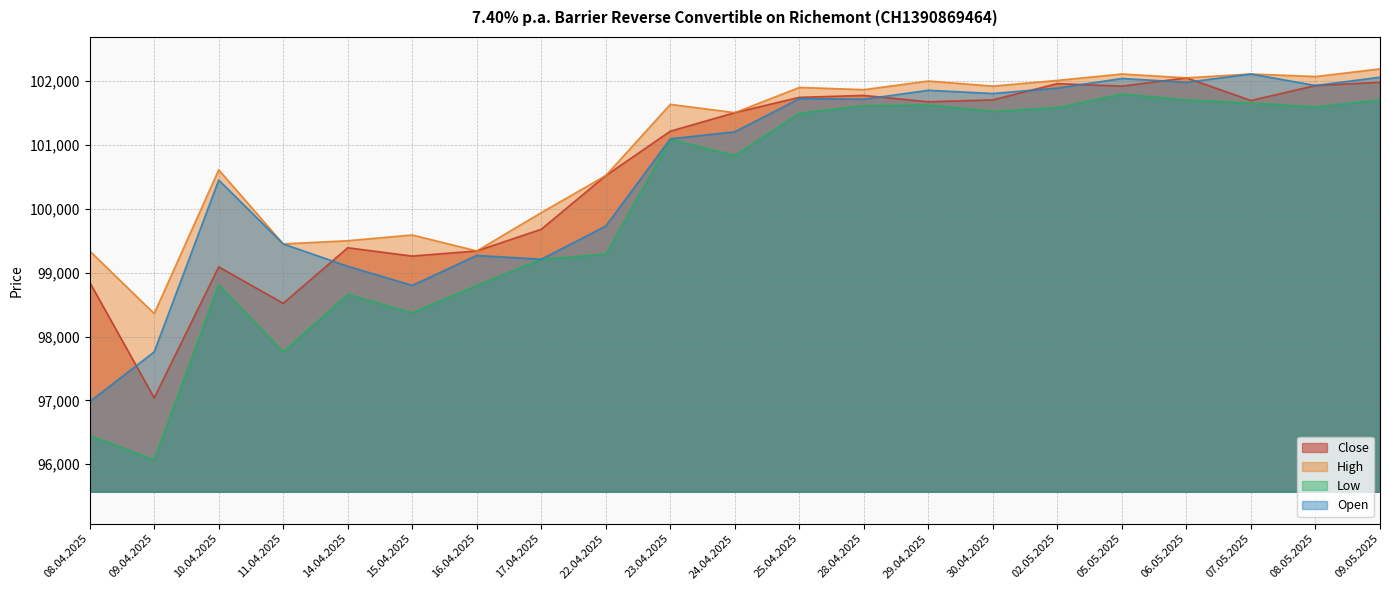

True or false: Open has more than 0 interior local peaks.

True